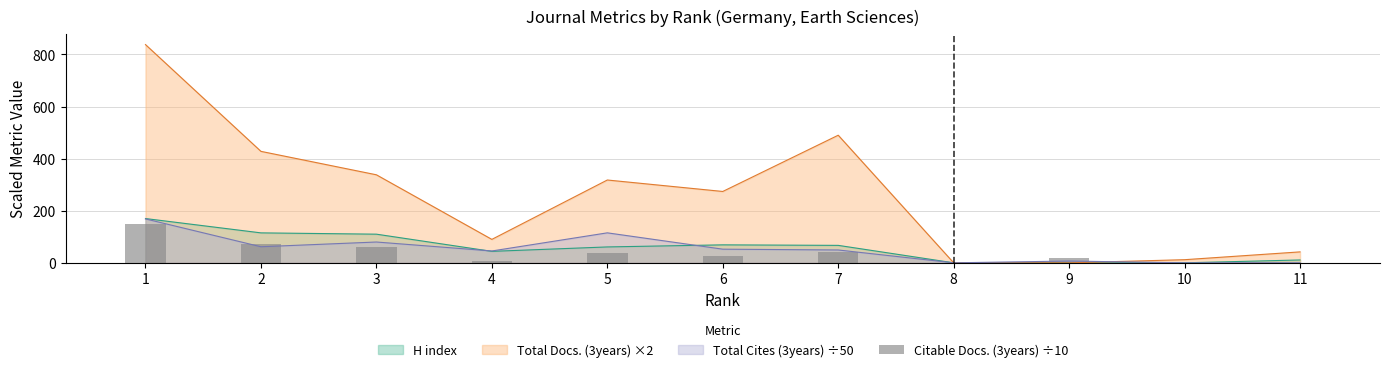

Count the number of categories in the chart.

11